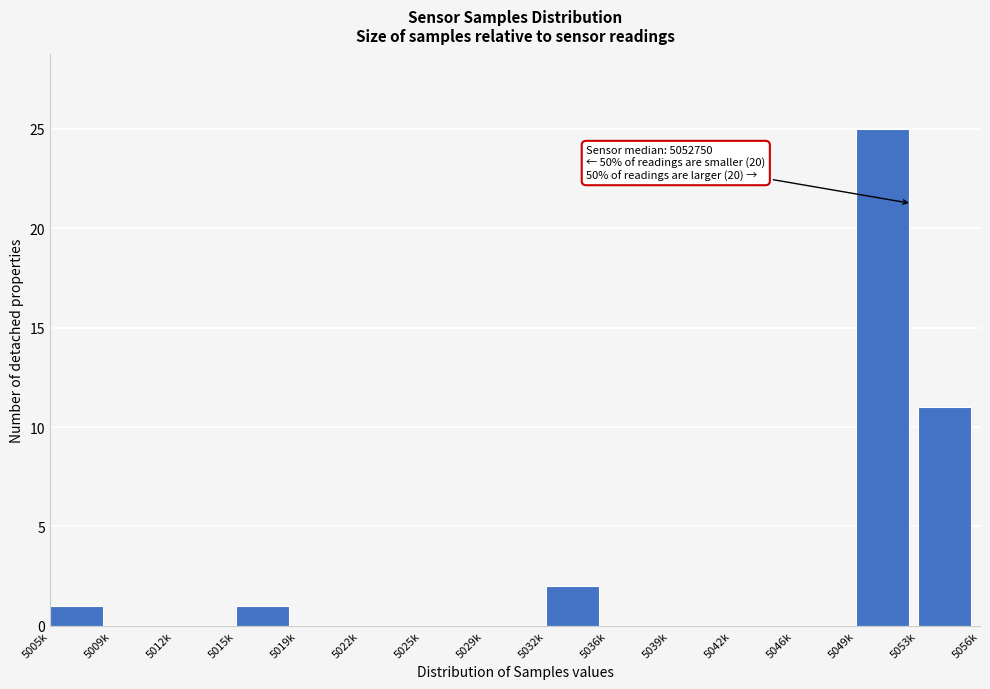

Reading left to right, list all the values displayed in this chart.

5005k=1	5009k=0	5012k=0	5015k=1	5019k=0	5022k=0	5025k=0	5029k=0	5032k=2	5036k=0	5039k=0	5042k=0	5046k=0	5049k=25	5053k=11